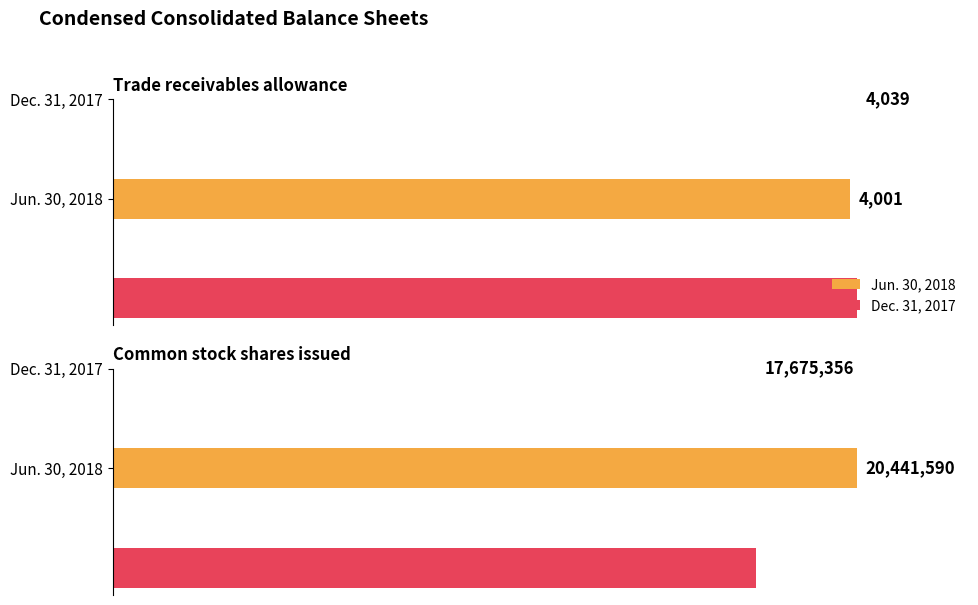

What is the difference between the highest and lowest values at Common stock
shares issued?

2766234.0